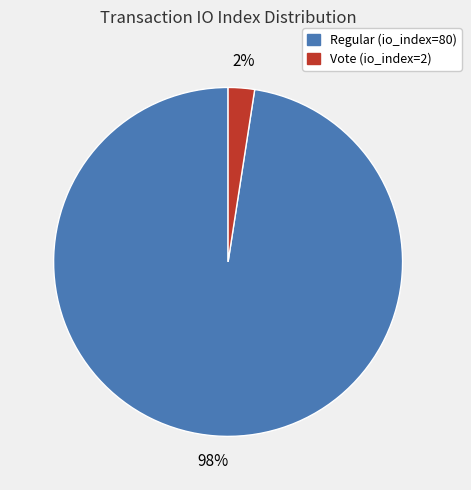

Is it true that Regular (io_index=80) is 98% of the pie?

True